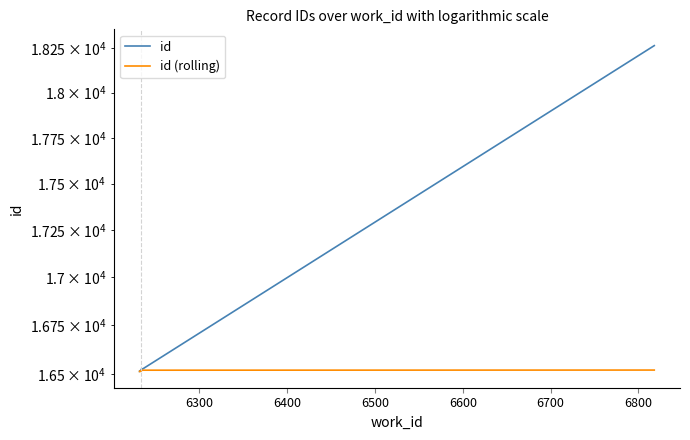

True or false: id and id (rolling) cross at least once.

False